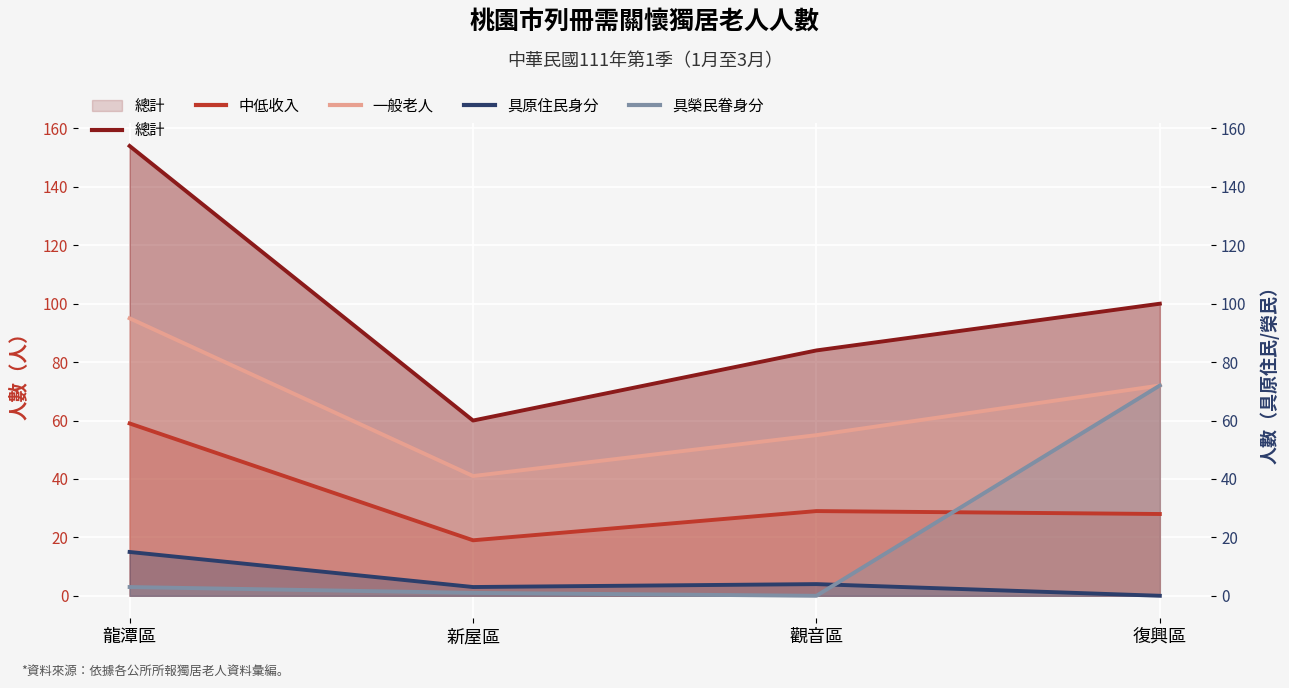

Is it true that 具榮民眷身分 equals 3 at 龍潭區?

True